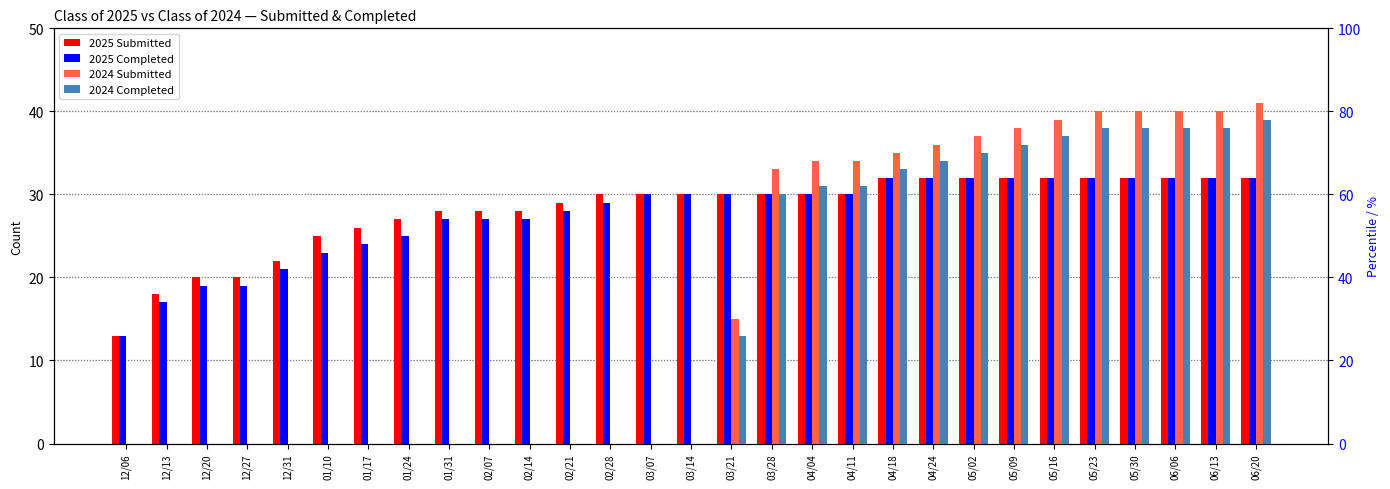

Which series has the widest spread of values?

2024 Submitted